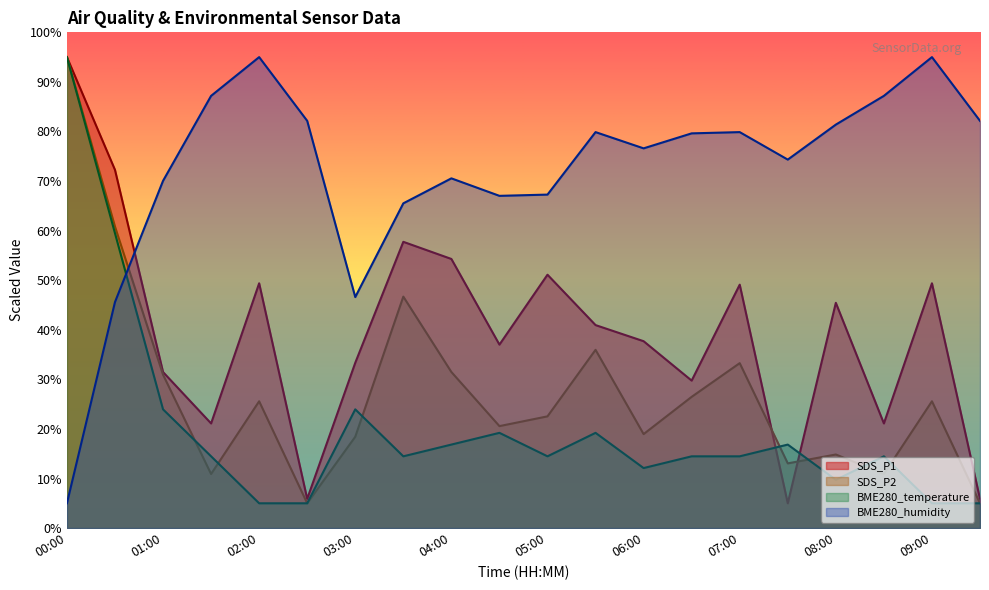

How many lines are shown in the chart?

4